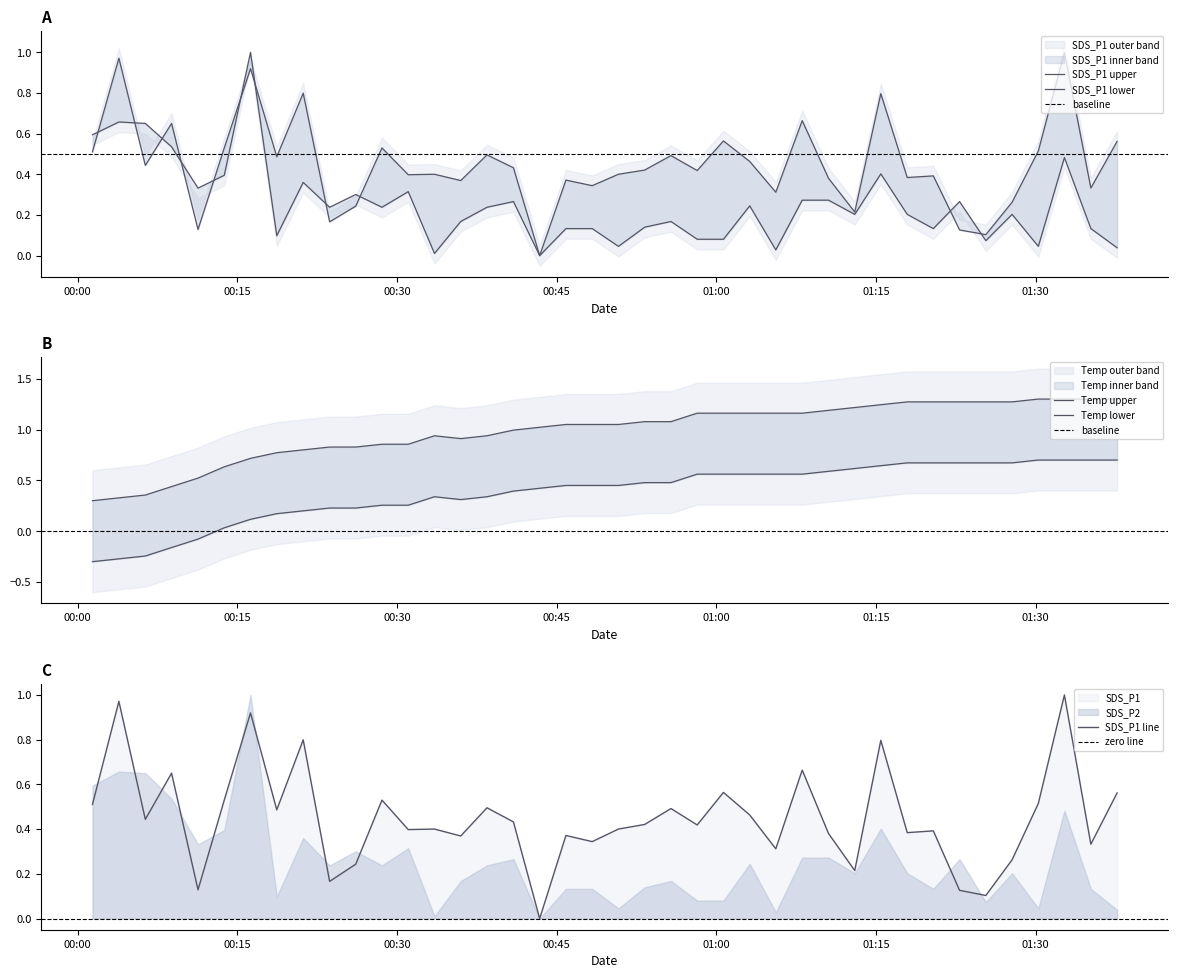

What is the label of the 29th point from the left?

2020/12/30 01:10:32